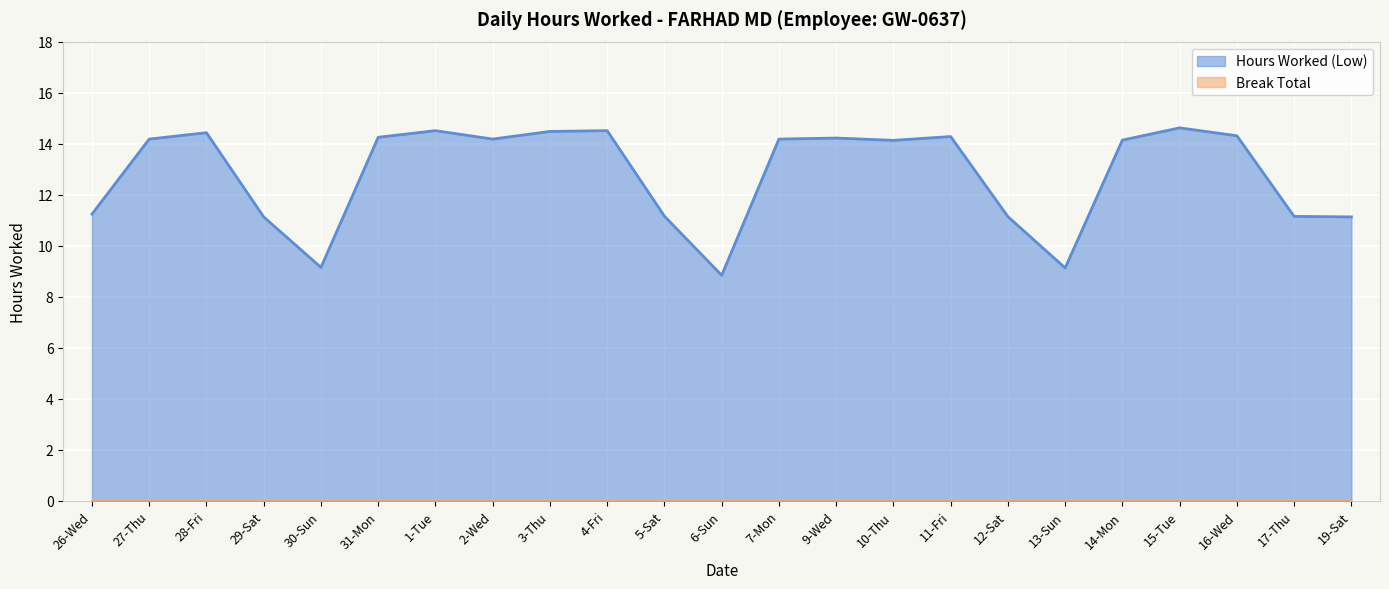

Reading left to right, transcribe all the data shown in this chart.

11.2	14.2	14.4	11.1	9.2	14.2	14.5	14.2	14.5	14.5	11.2	8.8	14.2	14.2	14.1	14.3	11.1	9.1	14.1	14.6	14.3	11.2	11.1